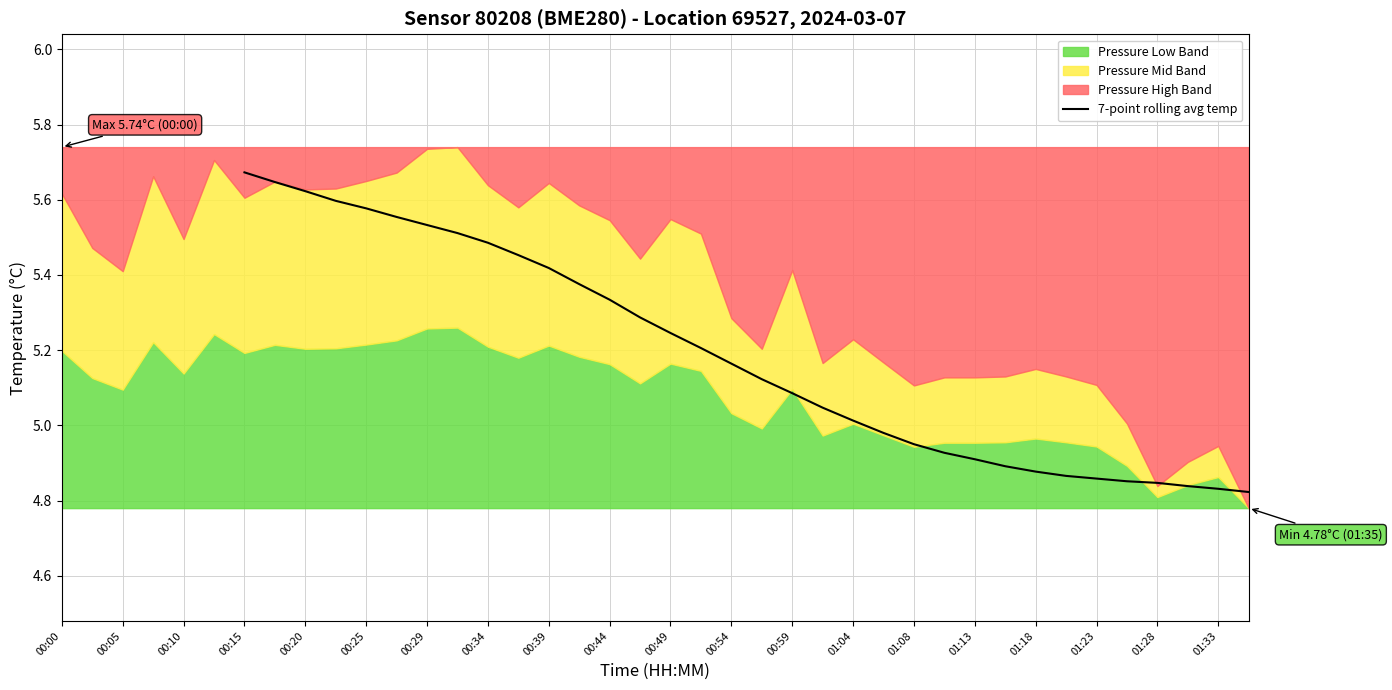

Is it true that 7-point rolling avg temp equals 5.1 at 00:59?

True